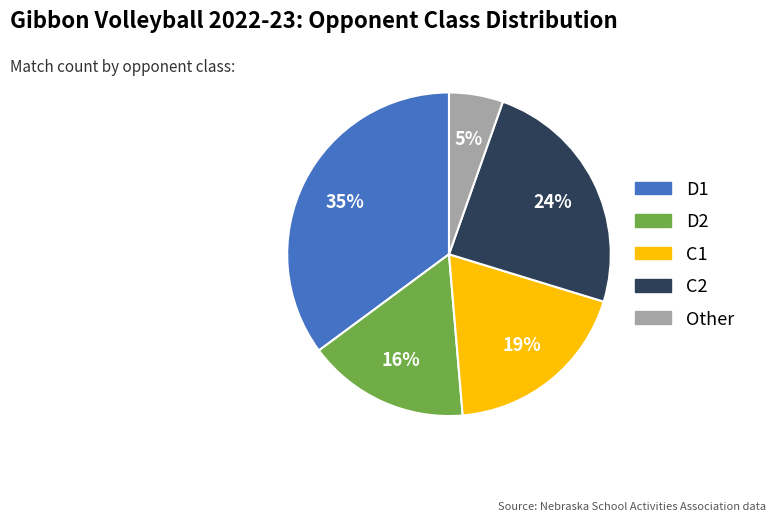

Combined, do Other and C1 account for over 50%?

No